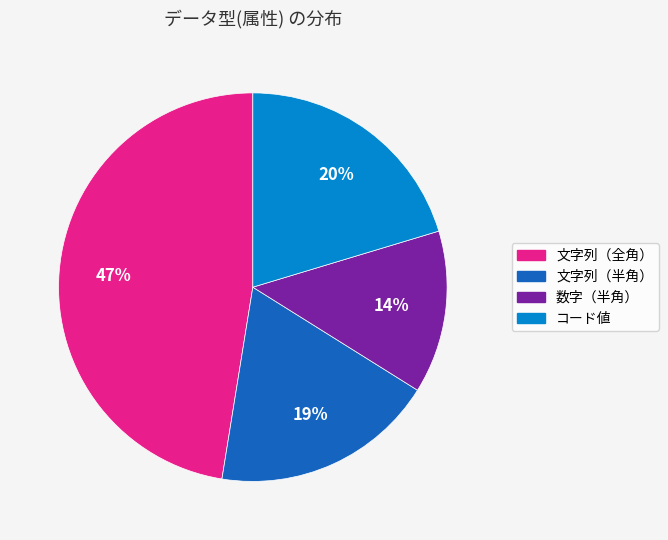

To the nearest percent, what is the difference between the 数字（半角） and 文字列（半角） slice percentages?

5%